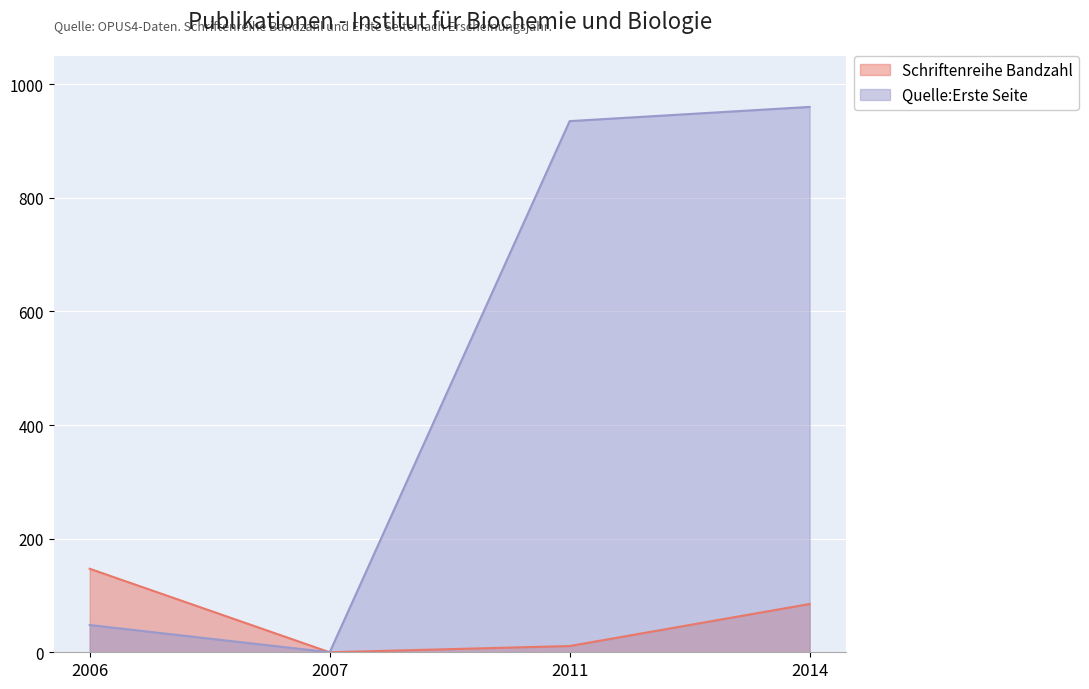

How many data points in Schriftenreihe Bandzahl are less than 85?

2